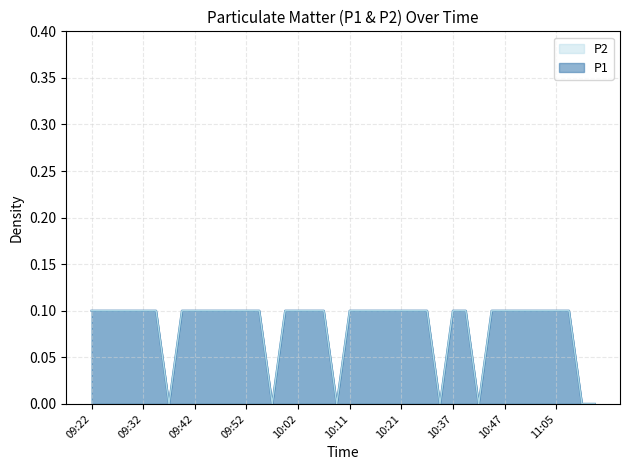

Between 09:52 and 09:22, which is larger?

09:52